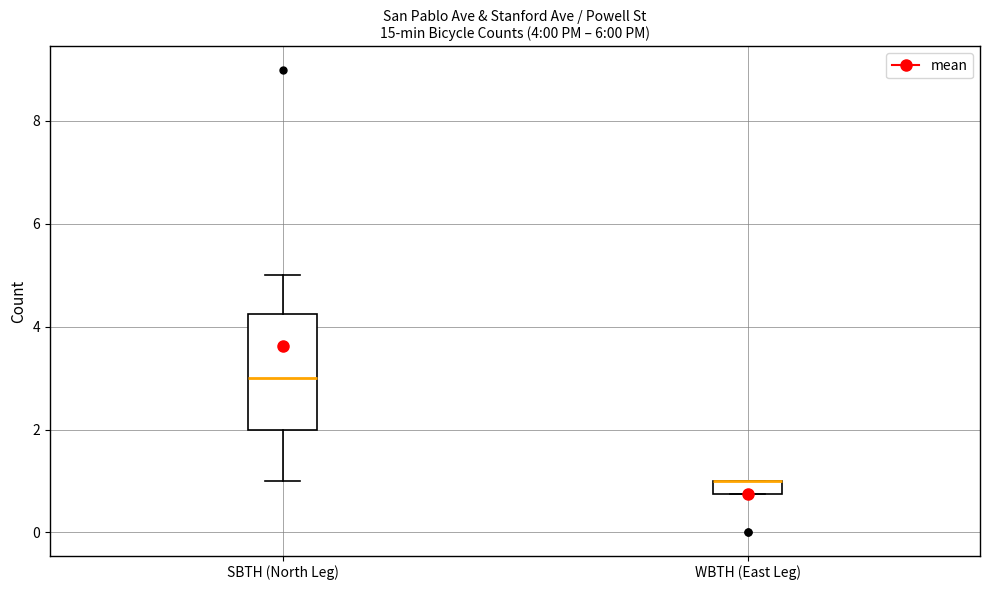

Which box is the tallest, from its lower edge to its upper edge?

SBTH (North Leg)